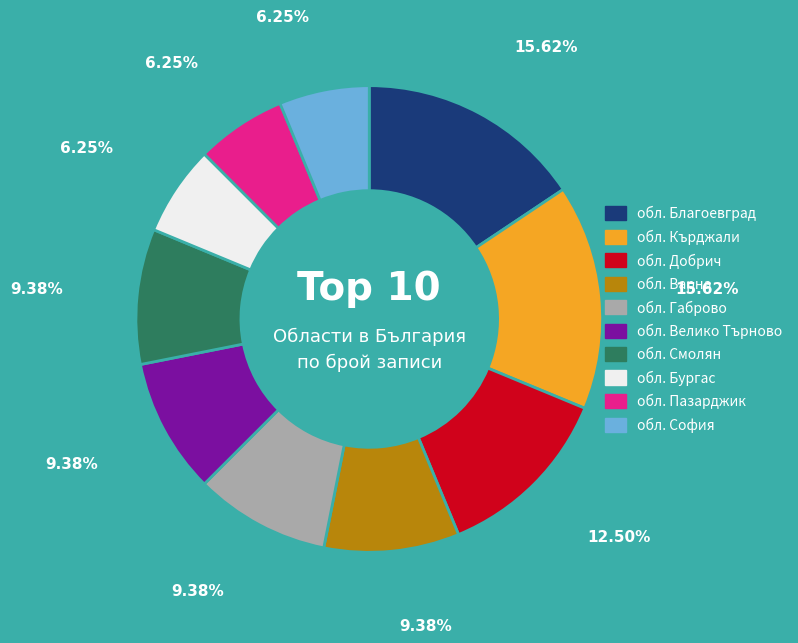

How many slices are in this pie chart?

10